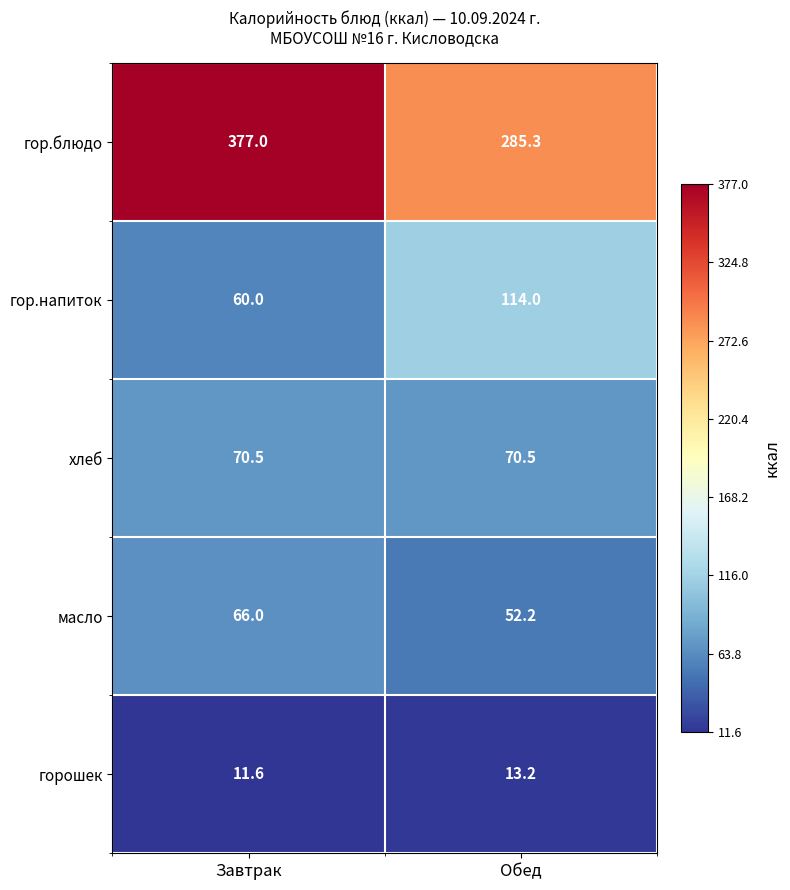

What is the smallest value displayed?

11.6